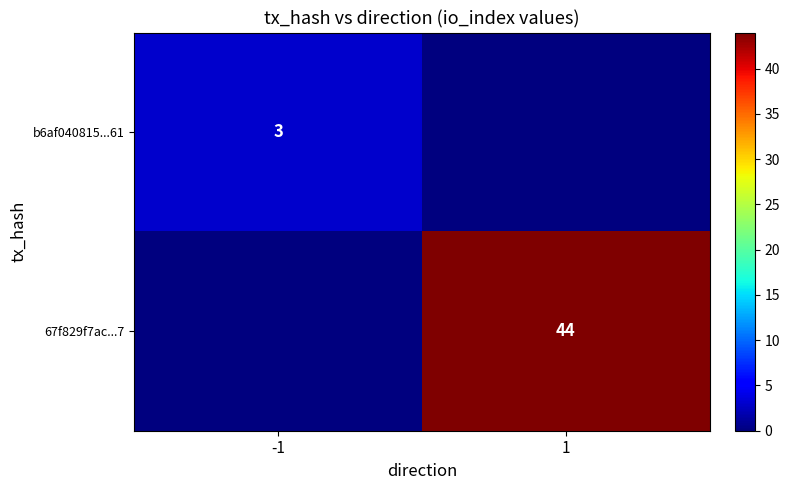

The 67f829f7ac...7 series shows 44 at 1. True or false?

True